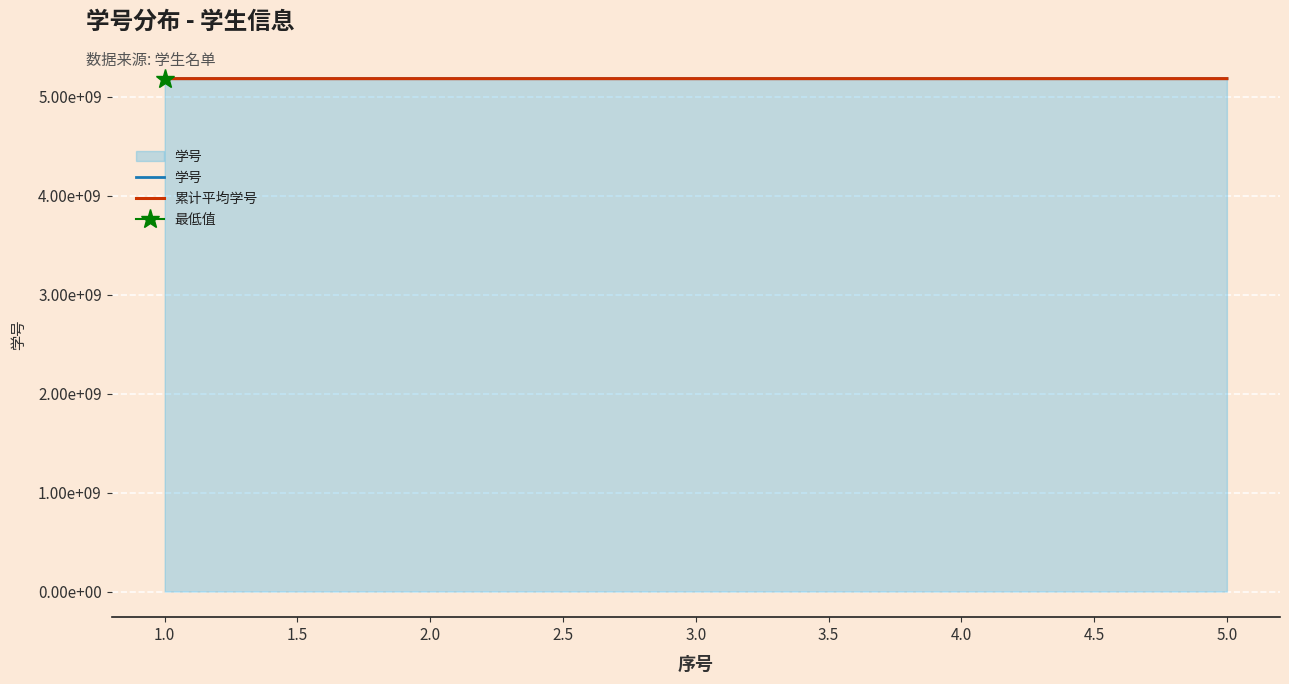

Which series changed the most between 3.0 and 5.0?

学号